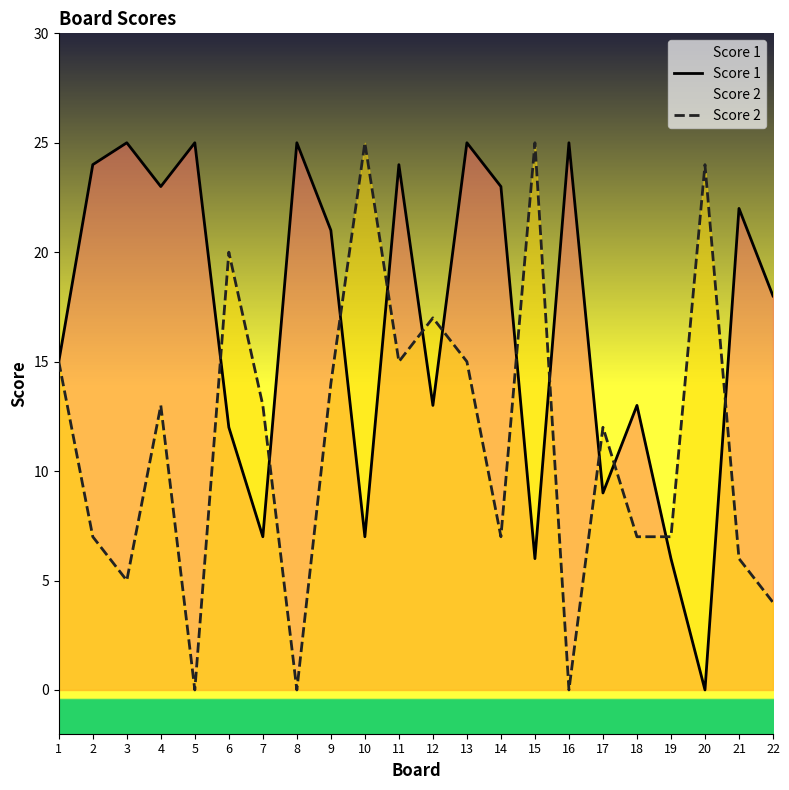

Is it true that Score 1 equals 25 at 16?

True